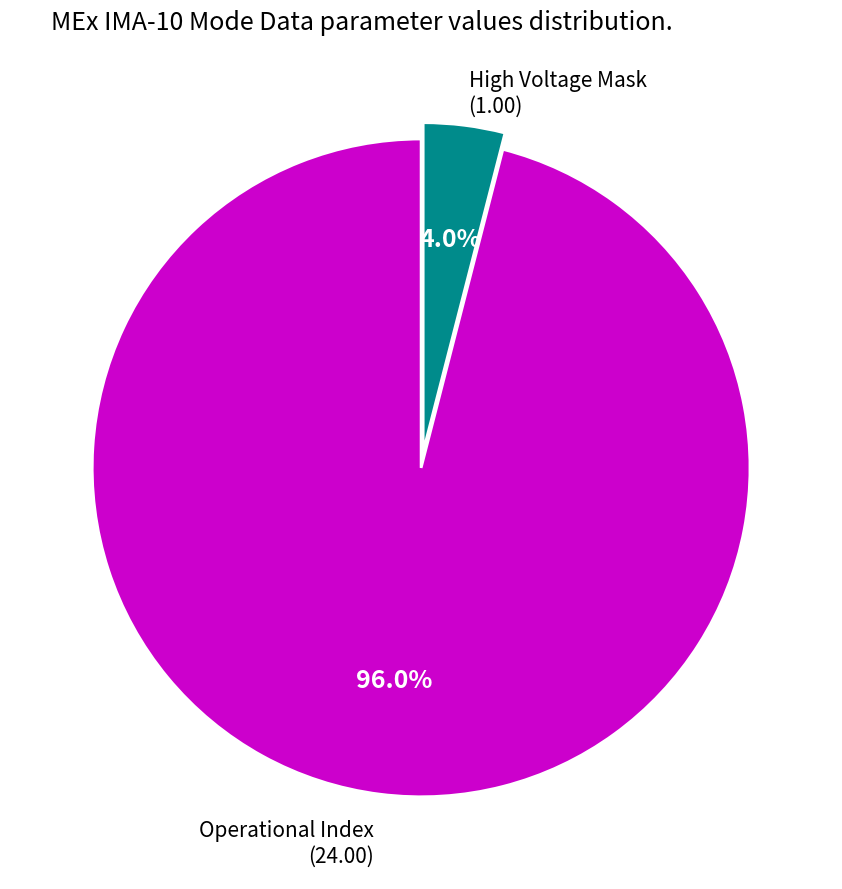

Is there any slice that represents more than half of the pie?

Yes